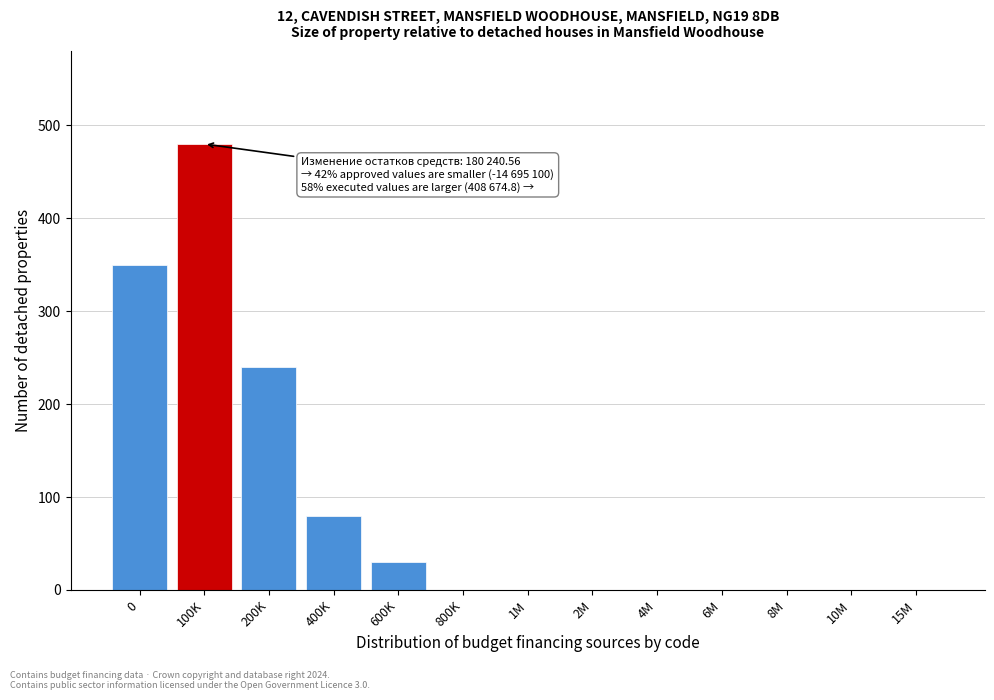

Reading left to right, transcribe all the data shown in this chart.

0=350	100K=480	200K=240	400K=80	600K=30	800K=0	1M=0	2M=0	4M=0	6M=0	8M=0	10M=0	15M=0